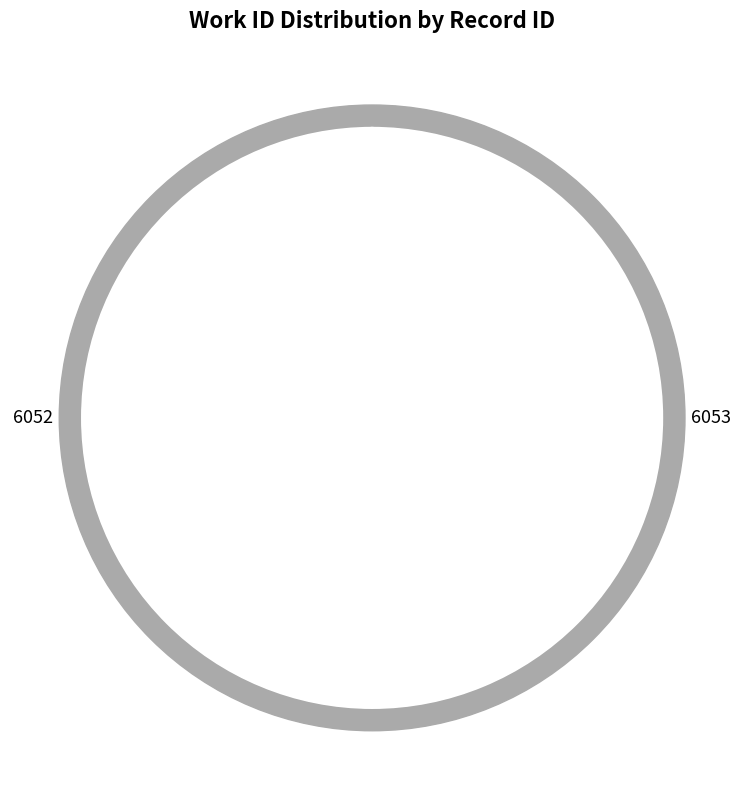

What is the total percentage of 6052 and 6053?

100.0%